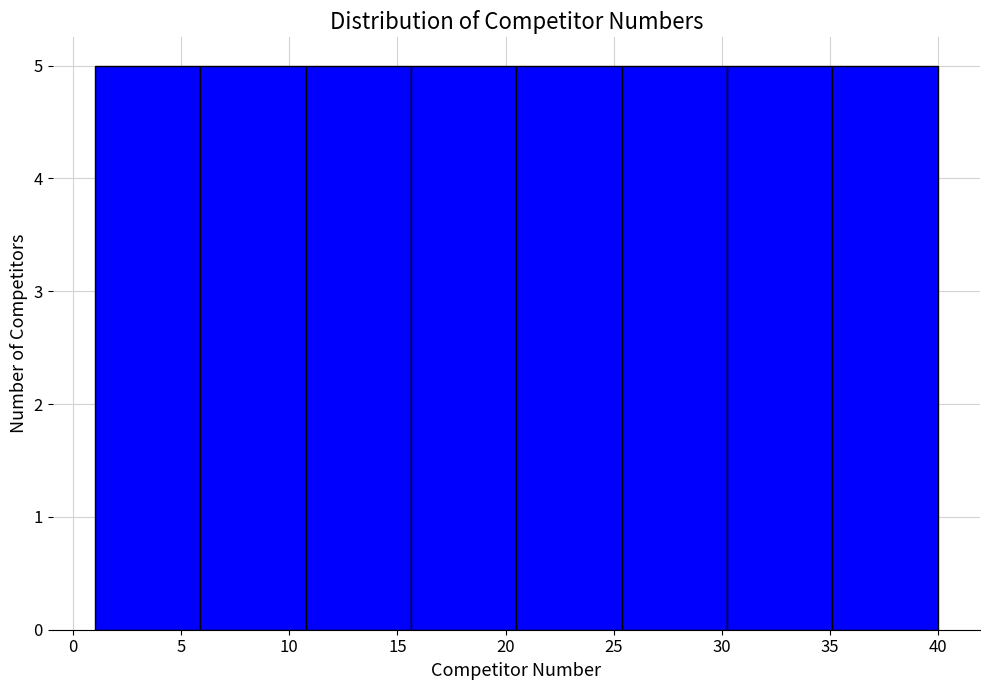

How tall is the bar that spans 30.5 to 35.0 on the x-axis? Neither the bar edges nor the heights are printed on the chart, so give them approximately, as read against the axes.

5